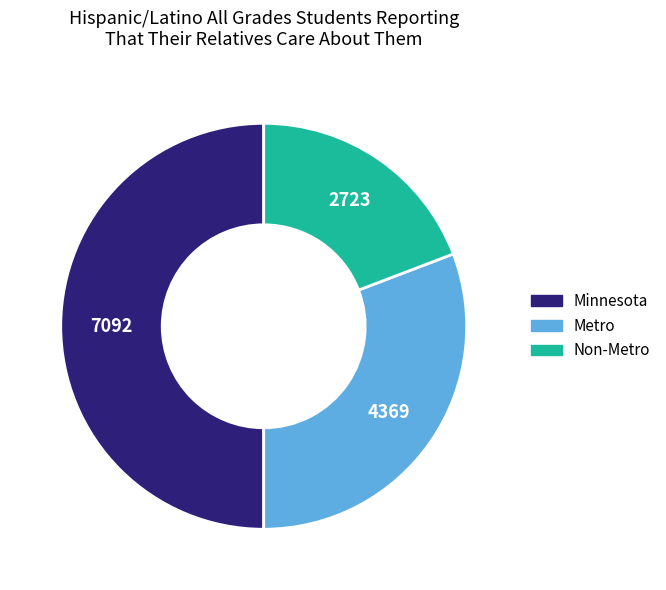

Is it true that Non-Metro is 29% of the pie?

False